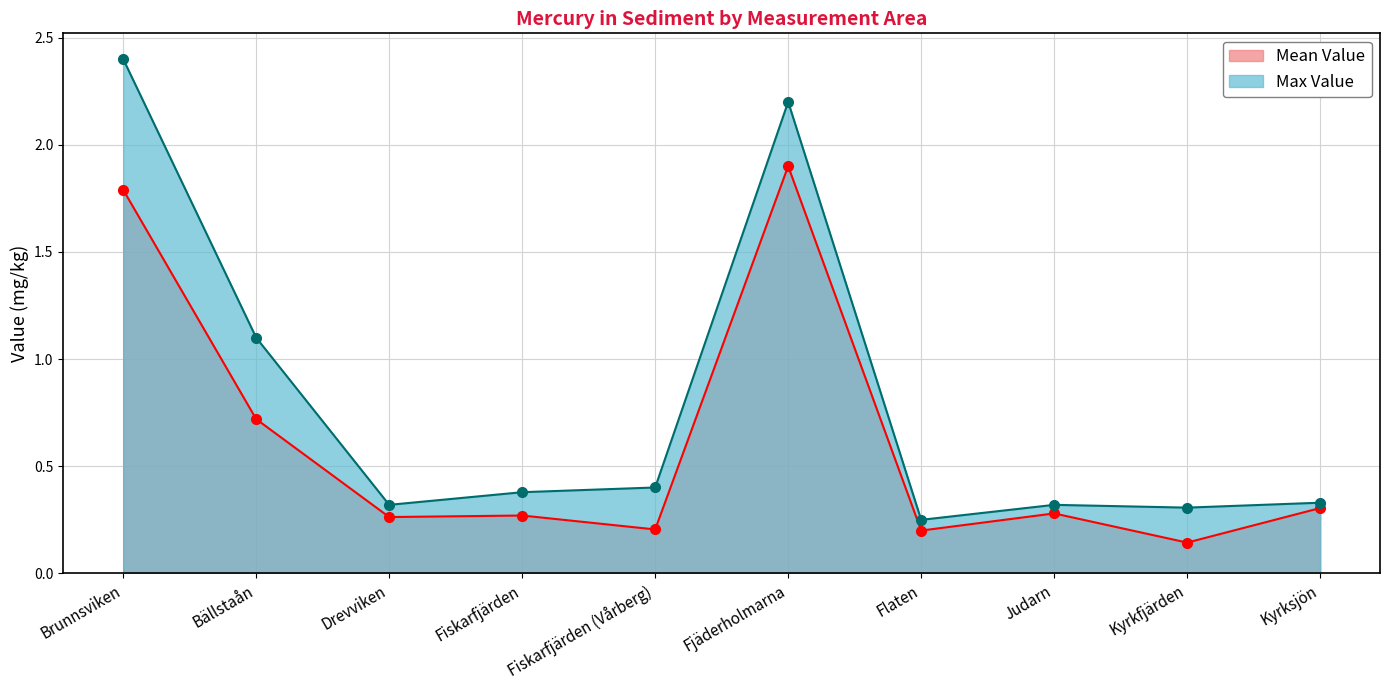

True or false: Mean Value and Max Value intersect in this chart.

False